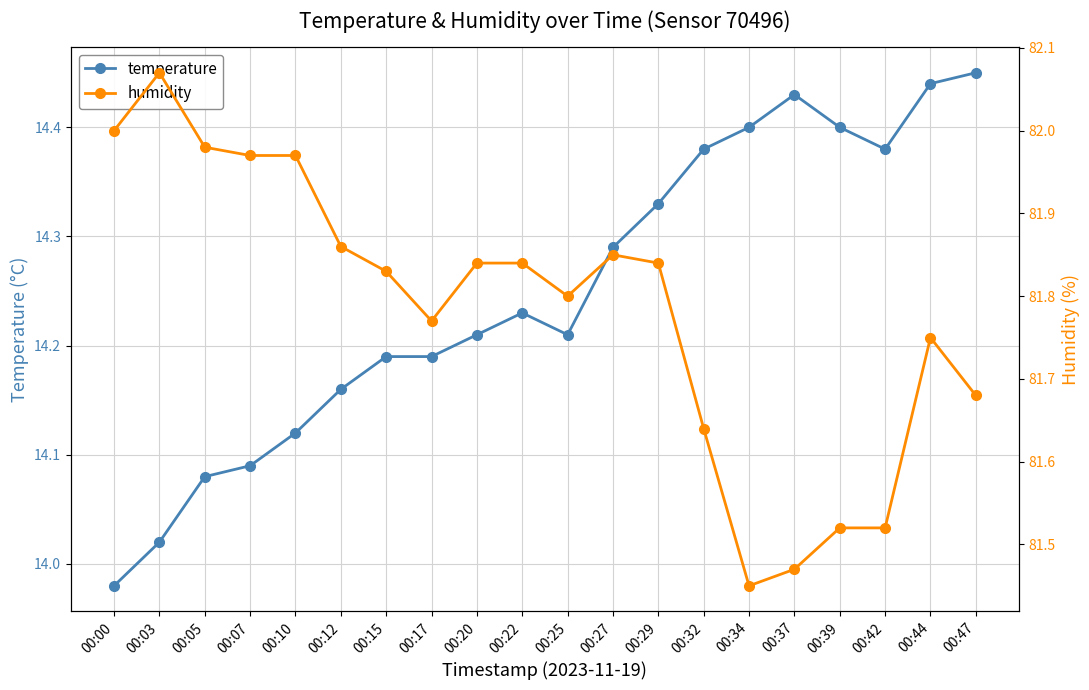

What is the difference between the highest and lowest values at 00:44?

67.3